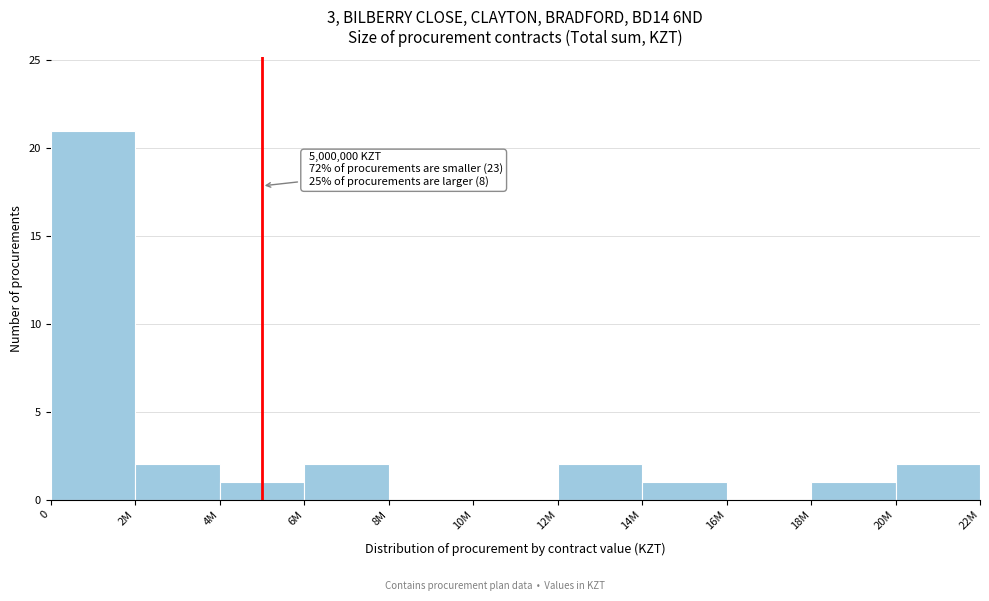

Reading right to left, transcribe all the data shown in this chart.

20M=2	18M=1	16M=0	14M=1	12M=2	10M=0	8M=0	6M=2	4M=1	2M=2	0=21